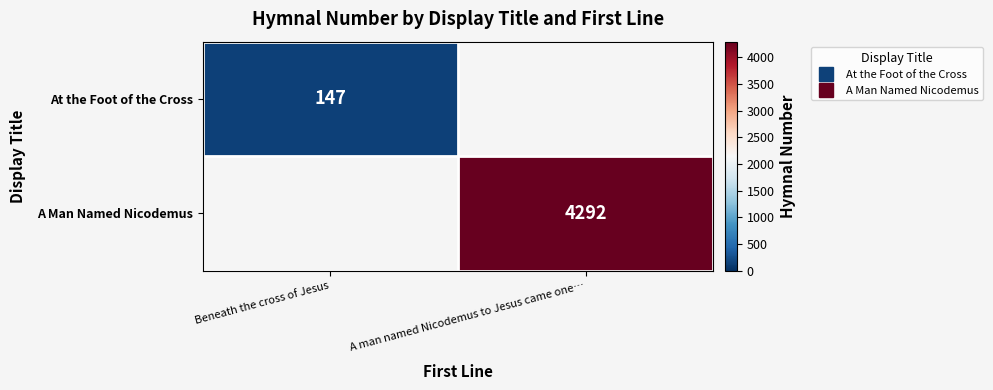

List the series in order of their overall mean, lowest first.

At the Foot of the Cross, A Man Named Nicodemus